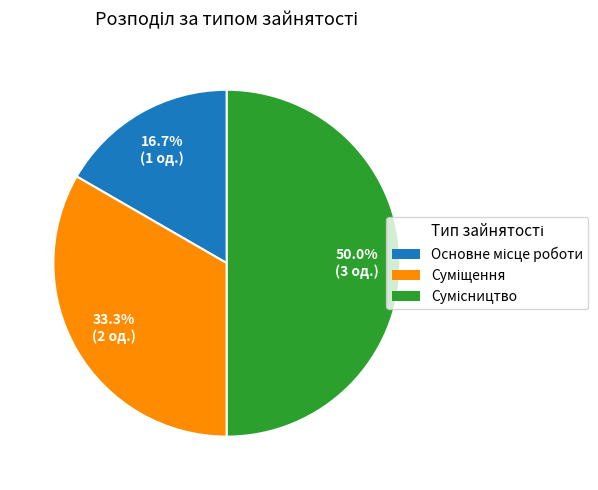

Is there any slice that represents more than half of the pie?

No